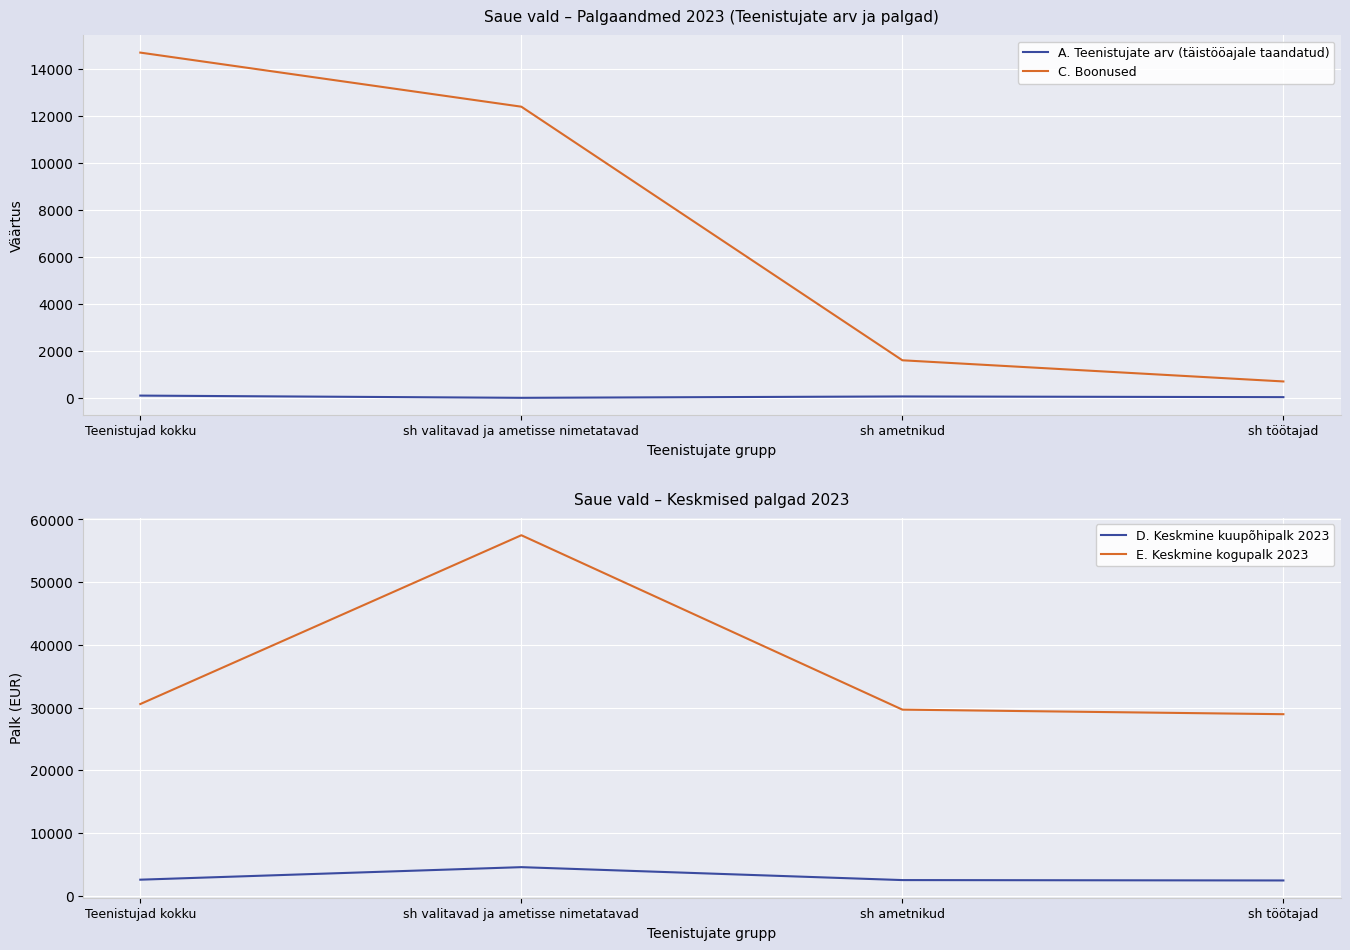

What is the average value of the C. Boonused series?

7341.2